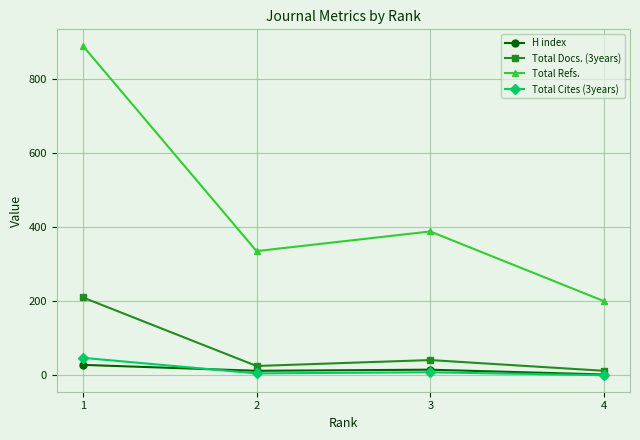

True or false: Total Refs. and H index cross at least once.

False